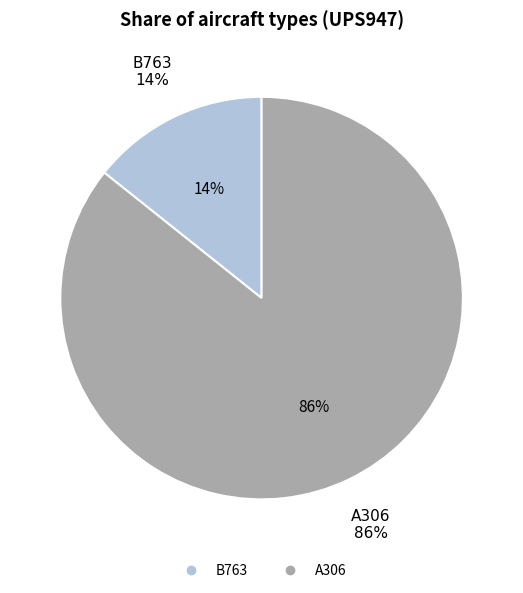

True or false: B763 accounts for 4% of the total.

False